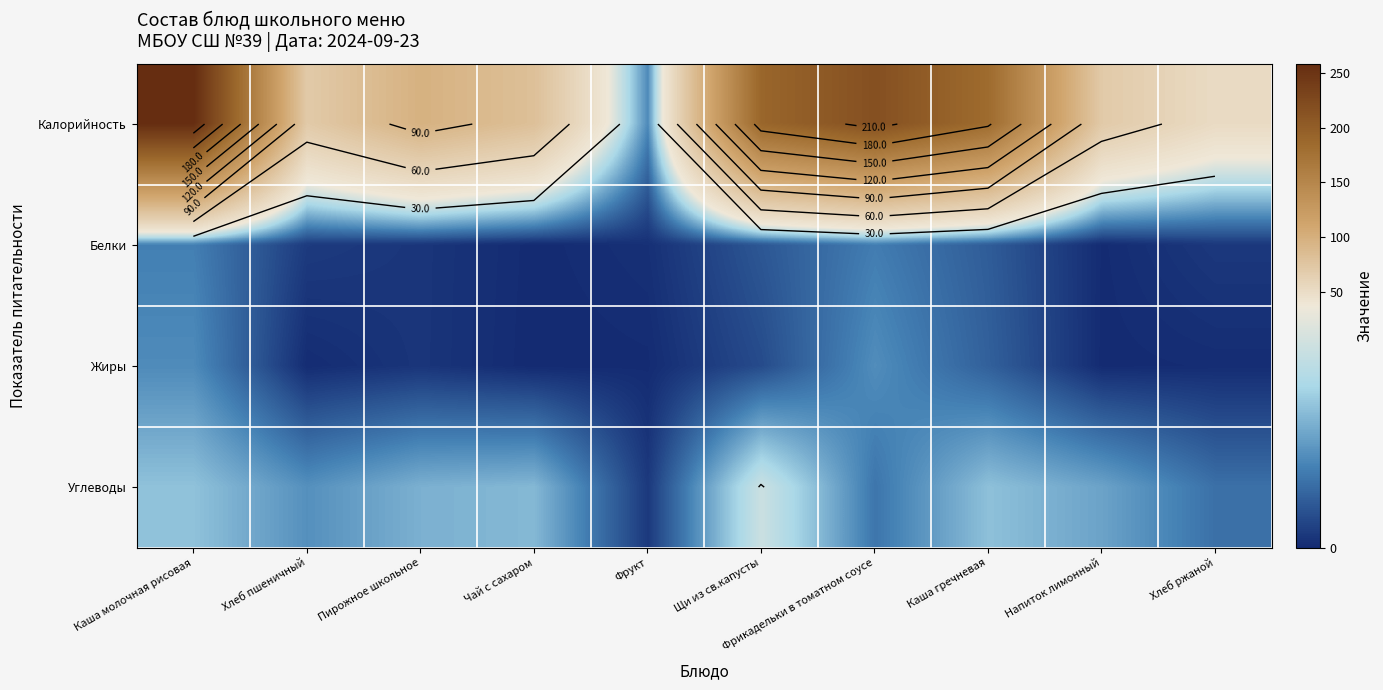

At Напиток лимонный, list the series in order from largest to smallest.

Калорийность, Углеводы, Белки, Жиры